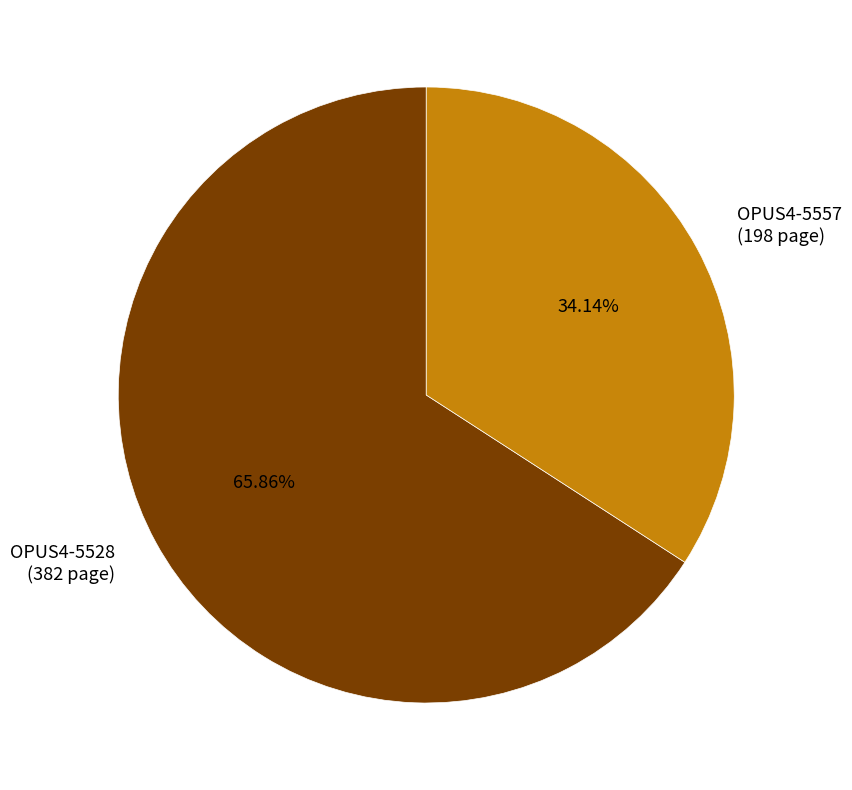

How many segments does this pie chart have?

2